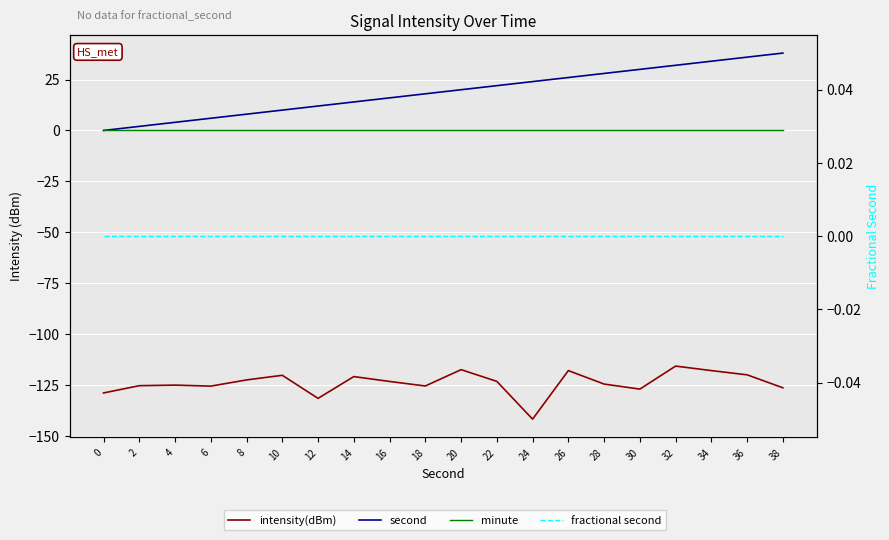

True or false: second has more than 0 points higher than both neighbors.

False